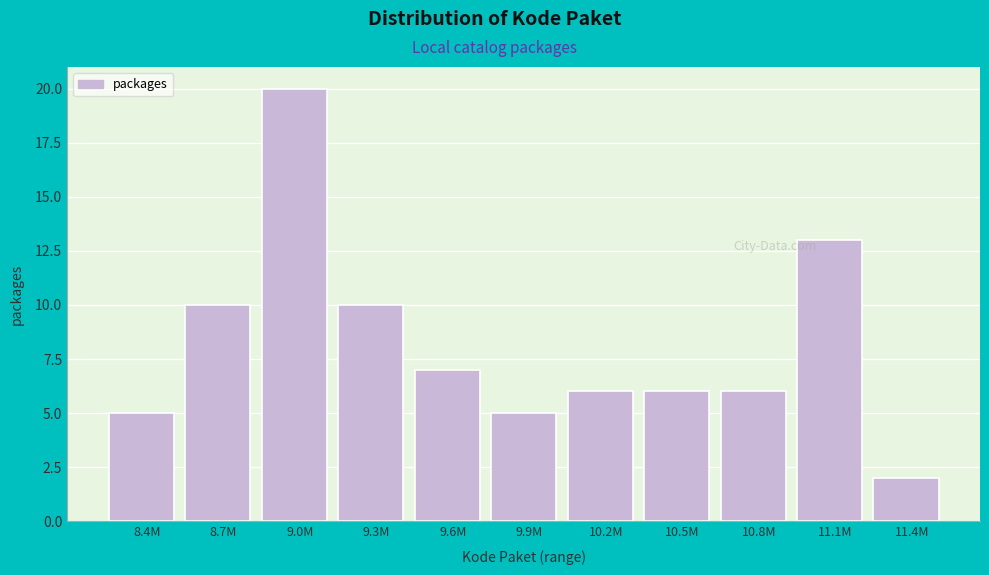

Reading left to right, what are all the values shown in this chart?

8.4M=5	8.7M=10	9.0M=20	9.3M=10	9.6M=7	9.9M=5	10.2M=6	10.5M=6	10.8M=6	11.1M=13	11.4M=2